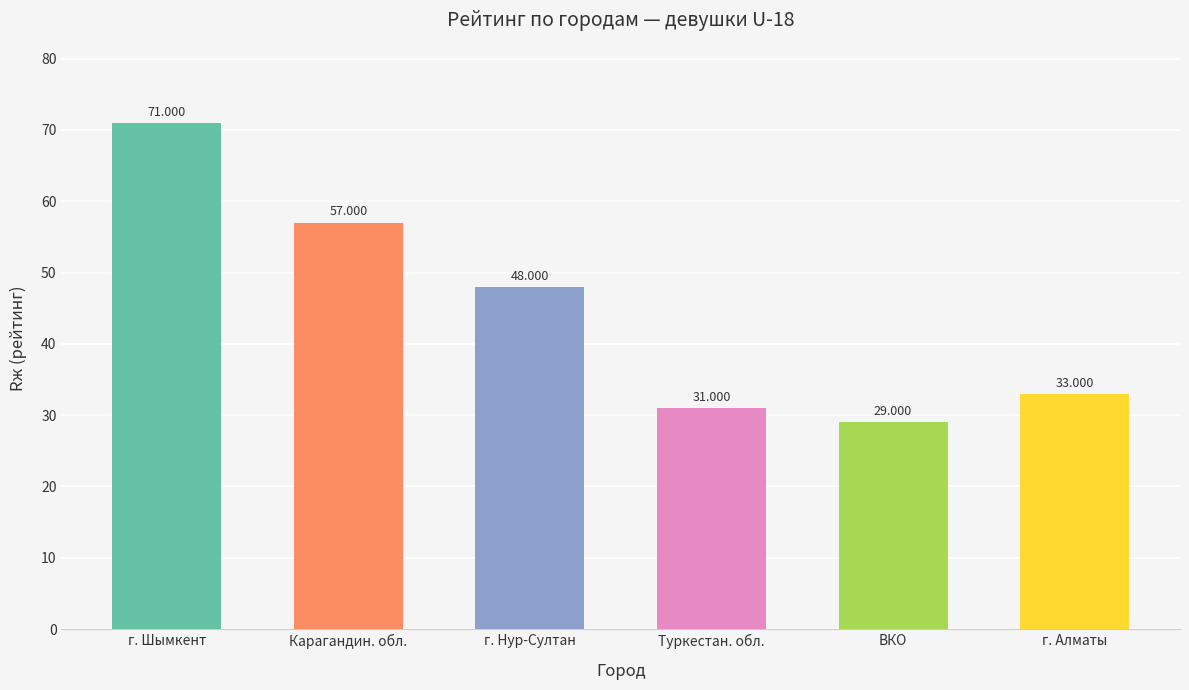

Does the chart contain stacked bars?

No